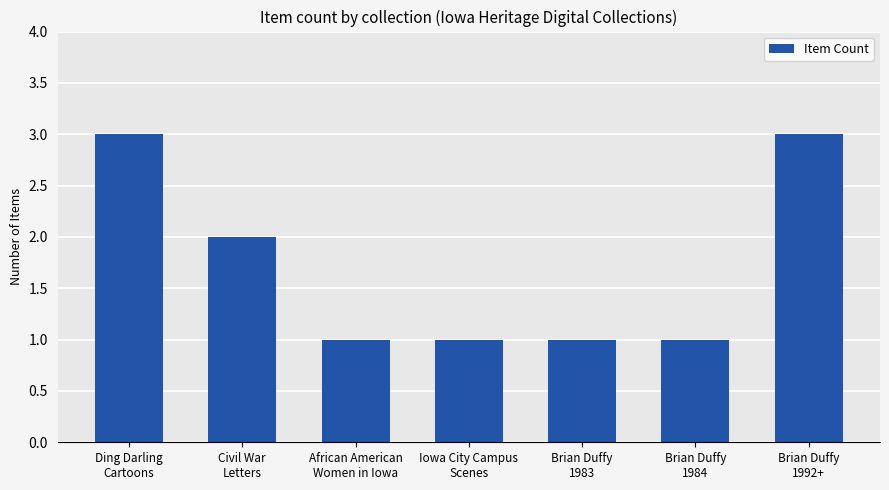

What is the maximum value shown in the chart?

3